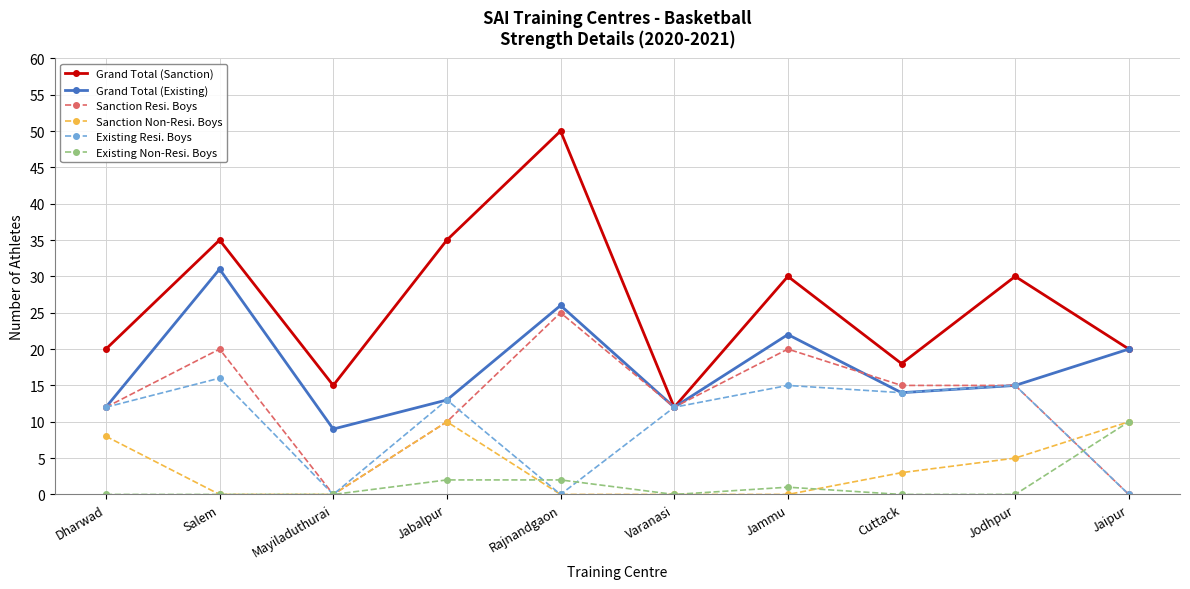

Where is the first local maximum for Sanction Non-Resi. Boys?

Jabalpur